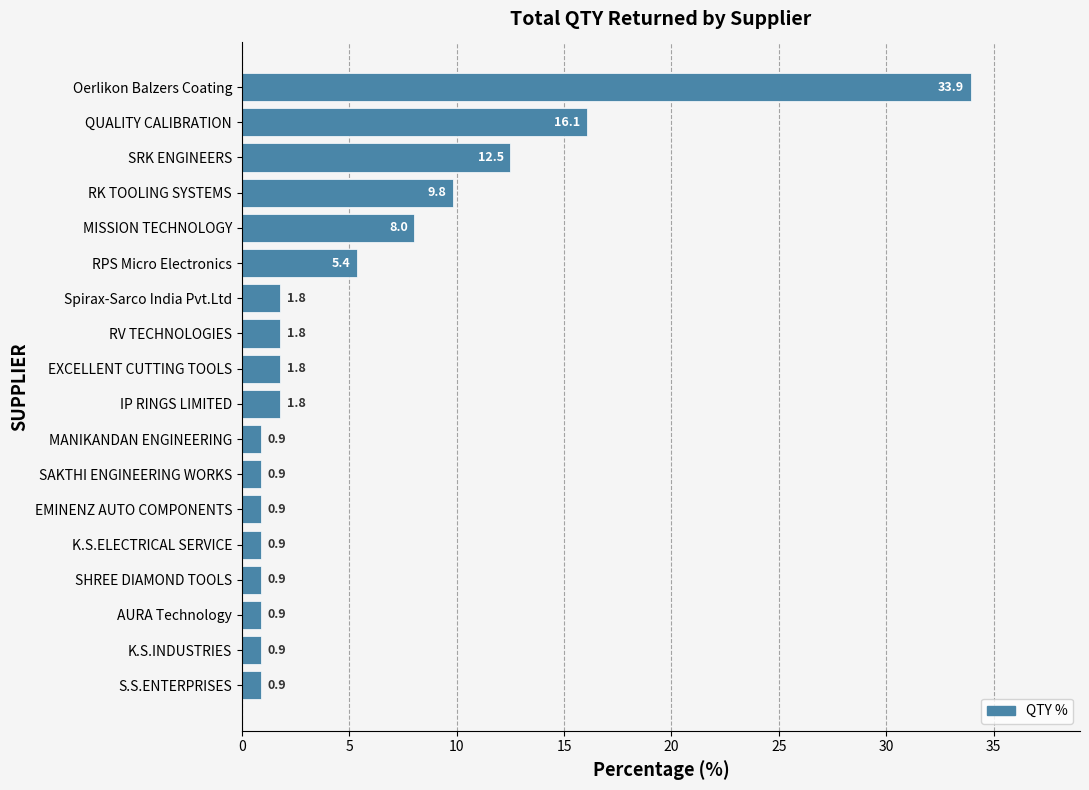

What is the average value?

5.6